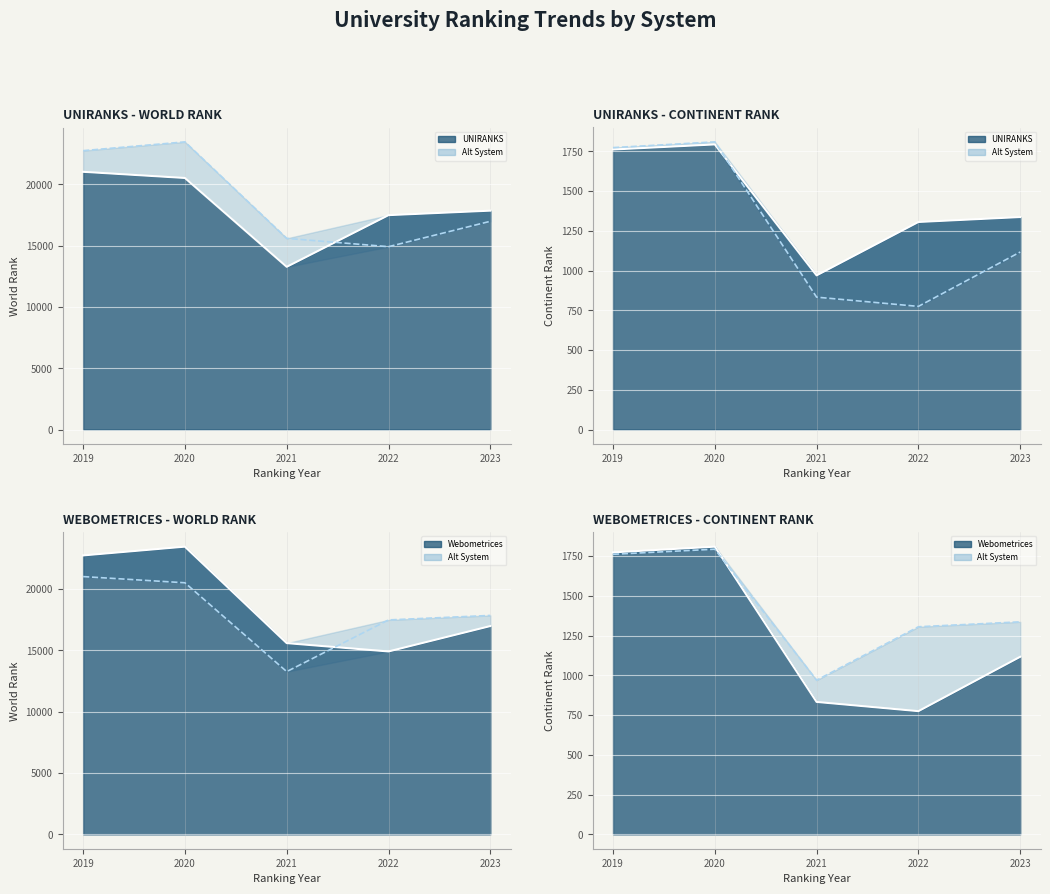

Reading right to left, extract all data points from this chart.

UNIRANKS (alt): 2023=1117	2022=775	2021=833	2020=1810	2019=1774
Webometrices (alt): 2023=1337	2022=1306	2021=970	2020=1794	2019=1762